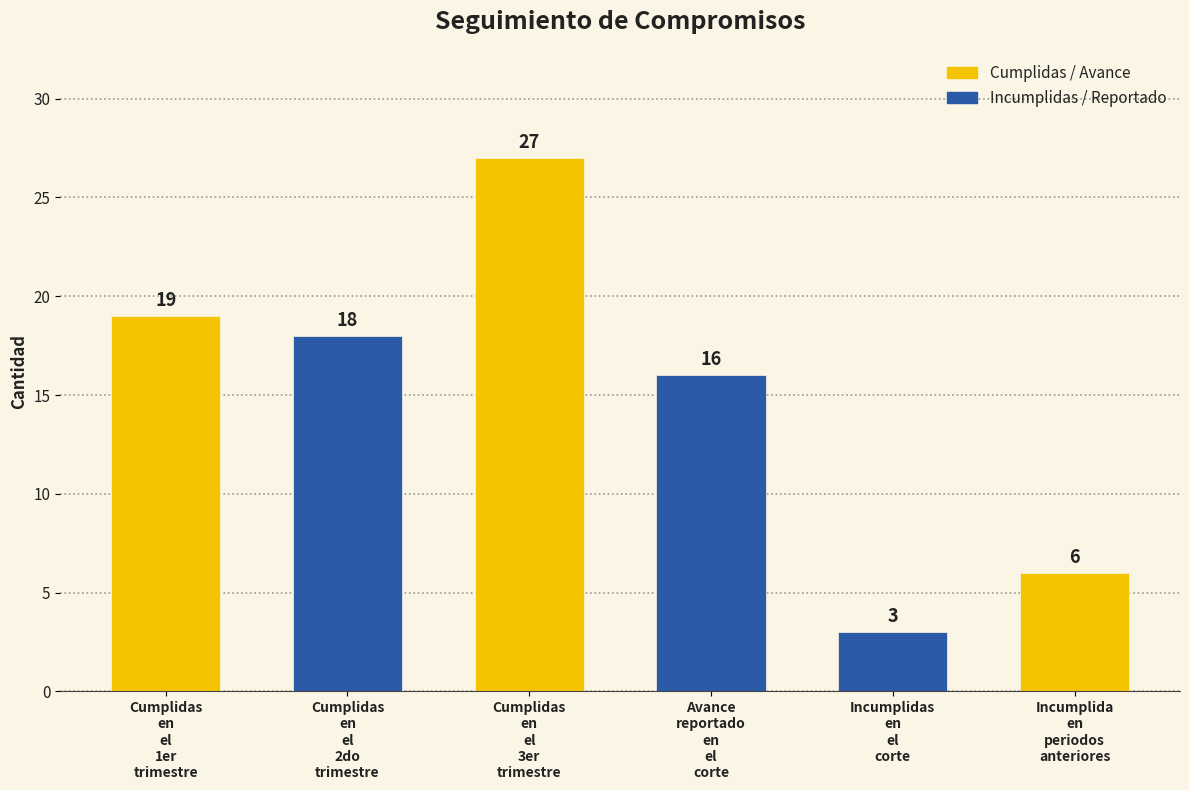

True or false: the data shows 27 at Cumplidas
en
el
3er
trimestre.

True